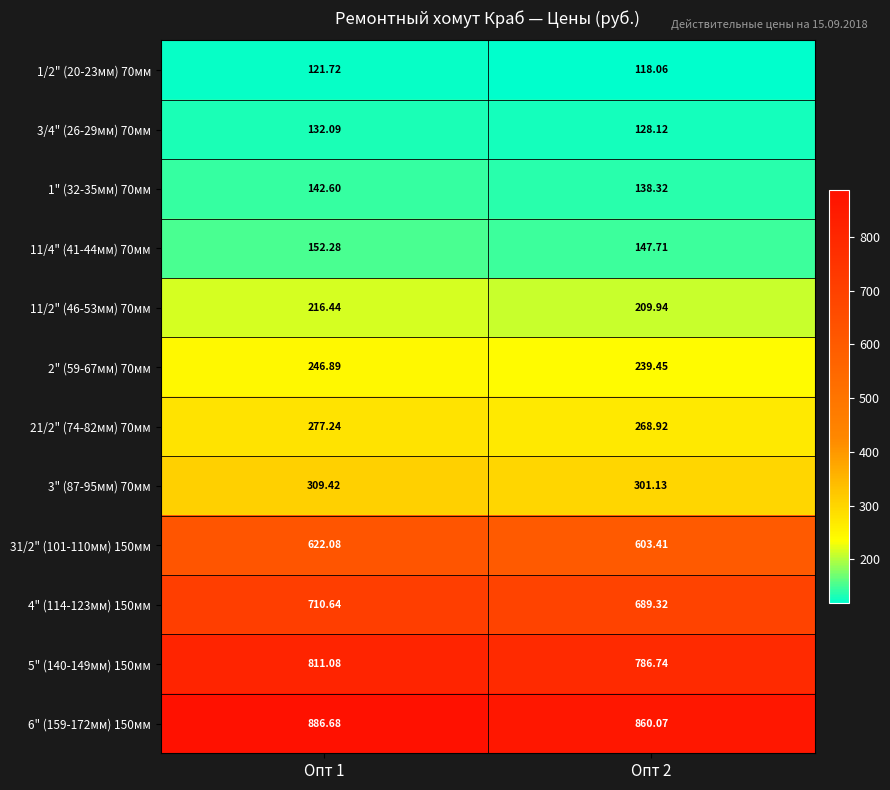

At how many categories does at least one series exceed 884?

1